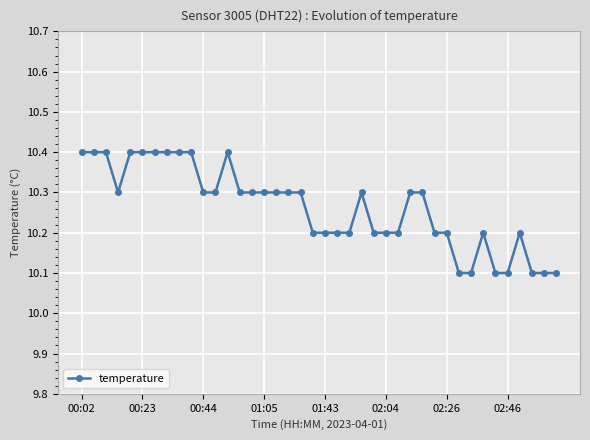

What is the greatest value displayed?

10.4